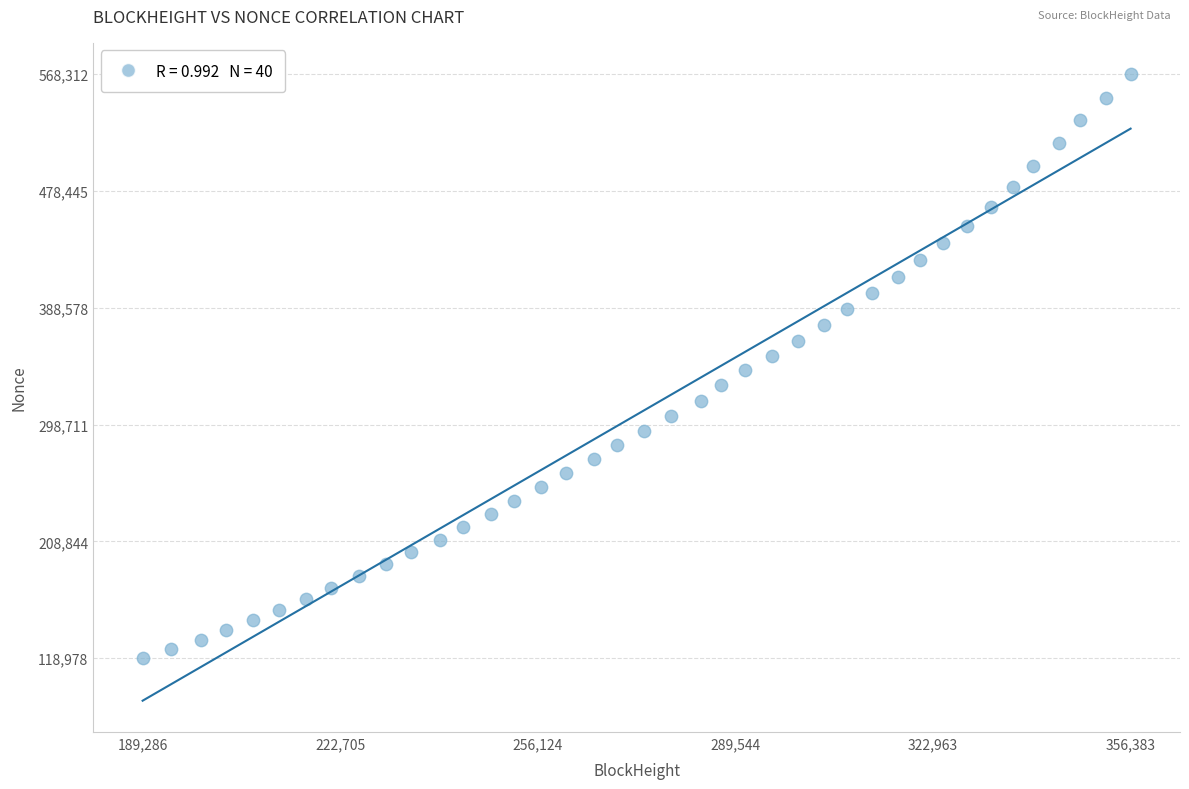

What is the range of Y values (max minus min)?

449334